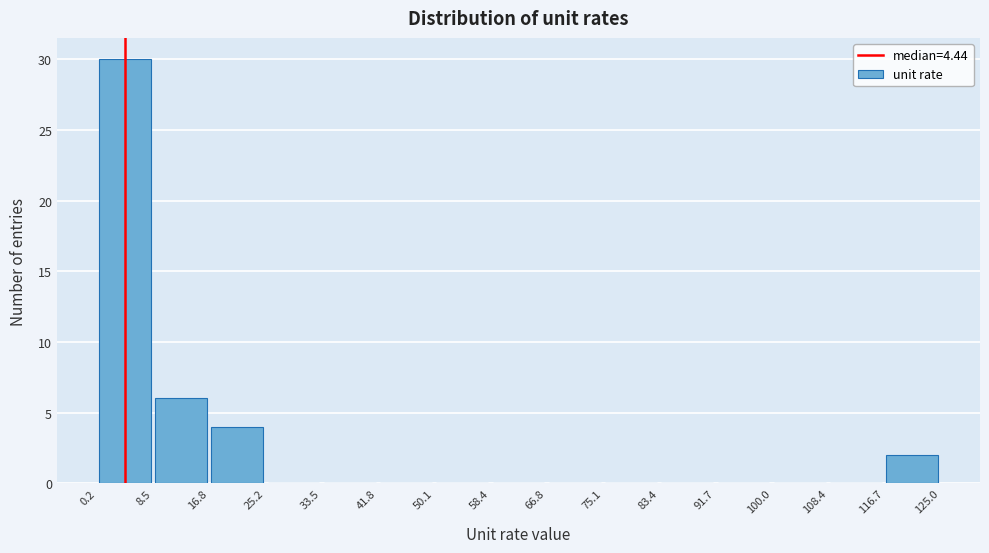

How tall is the bar that spans 0.2 to 8.5 on the x-axis? The values are not printed on the chart, so give them approximately, as read against the axis.

30